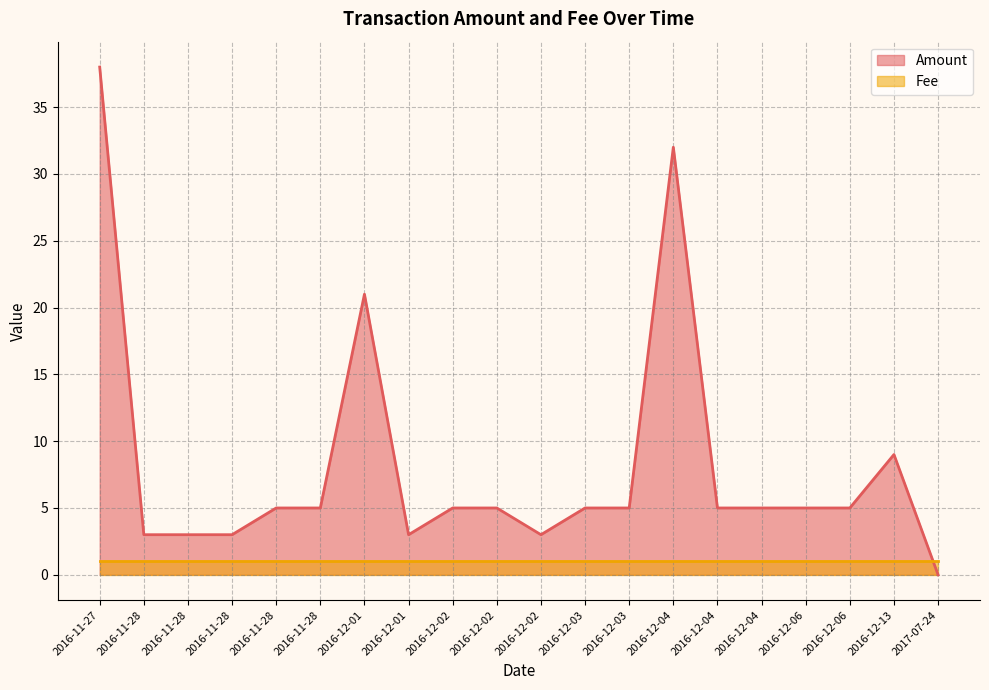

At how many categories does at least one series exceed 14?

3